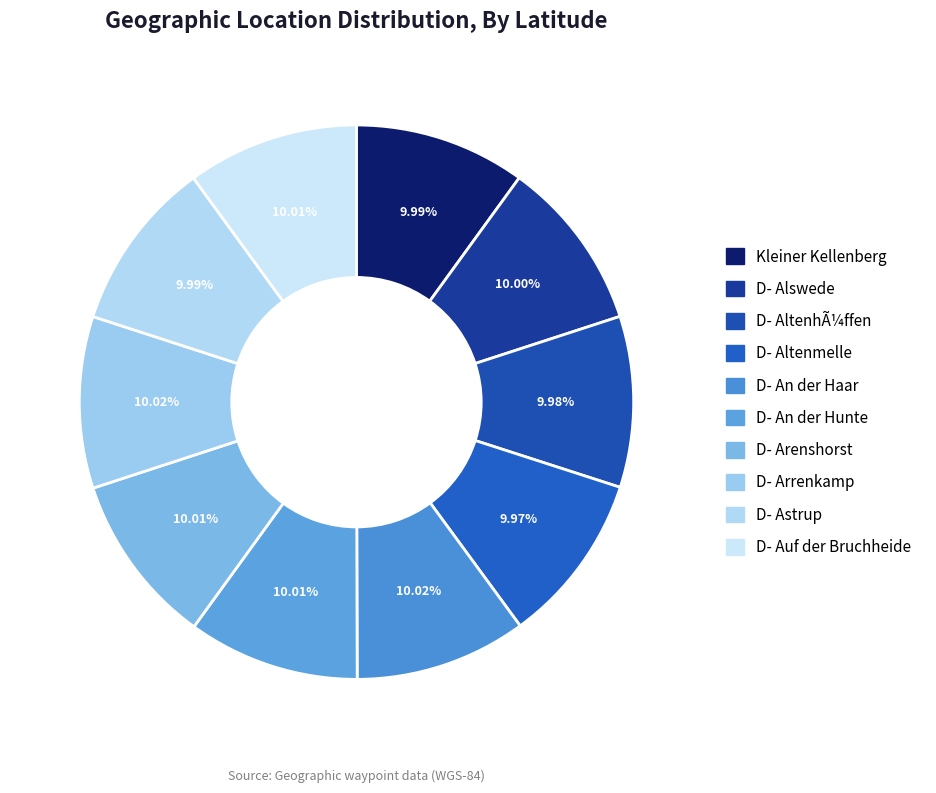

Count the number of slices in the pie.

10